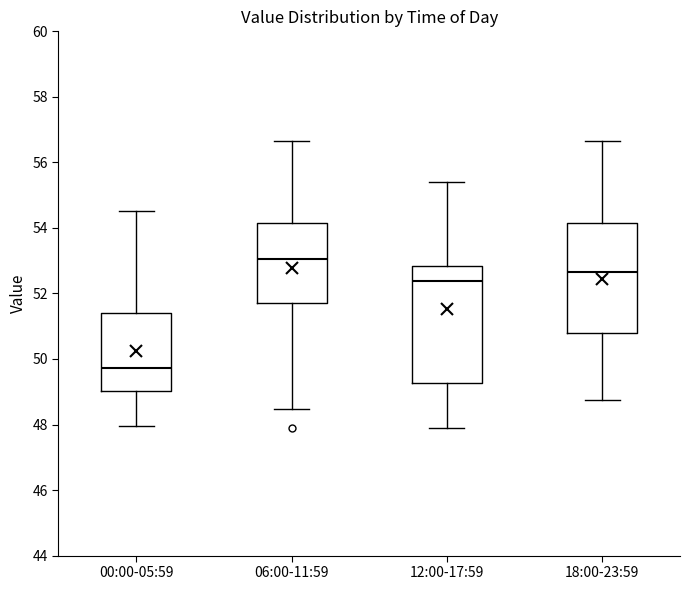

Reading left to right, read every box against the y-axis: the position of its median line, the range the box covers, and the ends of its whiskers. The values are not printed on the chart, so give them approximately, as read against the axis.

00:00-05:59: median 49.8, box 49.0 to 51.4, whiskers 48.0 to 54.6
06:00-11:59: median 53.0, box 51.6 to 54.2, whiskers 48.4 to 56.6
12:00-17:59: median 52.4, box 49.2 to 52.8, whiskers 48.0 to 55.4
18:00-23:59: median 52.6, box 50.8 to 54.2, whiskers 48.8 to 56.6